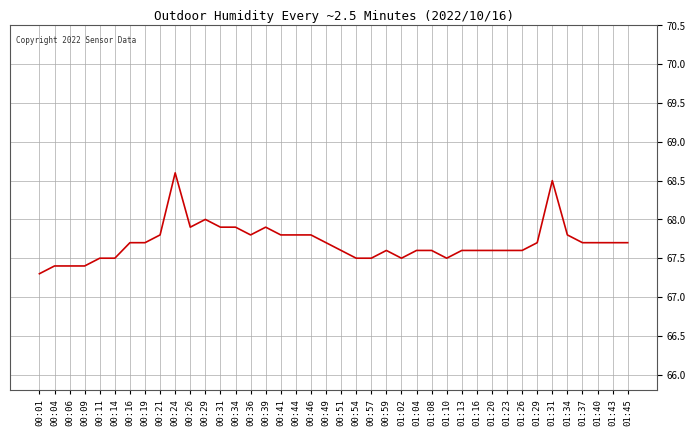

Which label corresponds to the largest value in the chart?

00:24